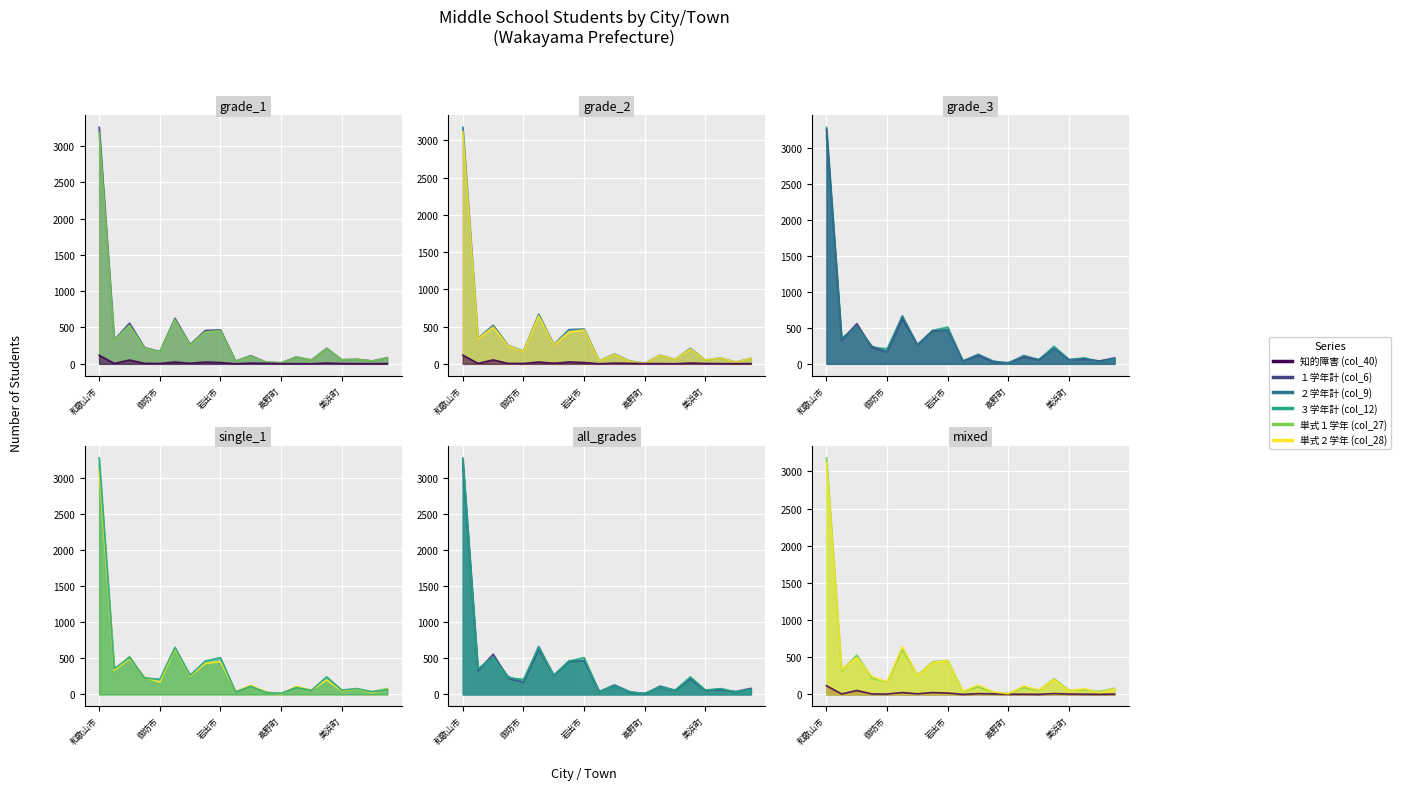

What are all the series names shown in the legend?

知的障害 (col_40), １学年計 (col_6), ２学年計 (col_9), ３学年計 (col_12), 単式１学年 (col_27), 単式２学年 (col_28)